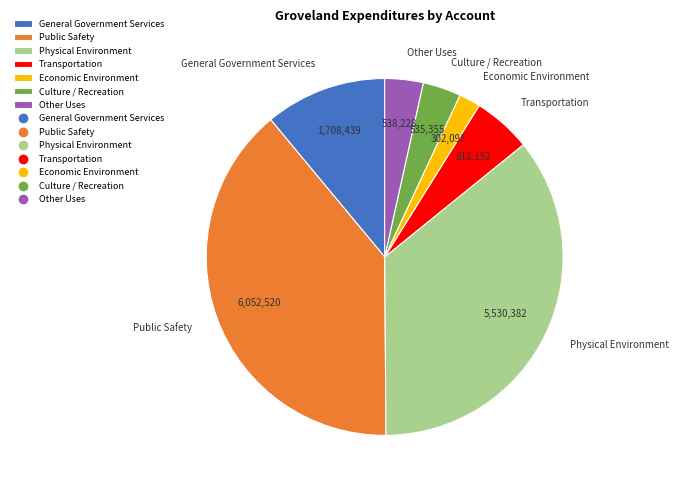

How many segments does this pie chart have?

7